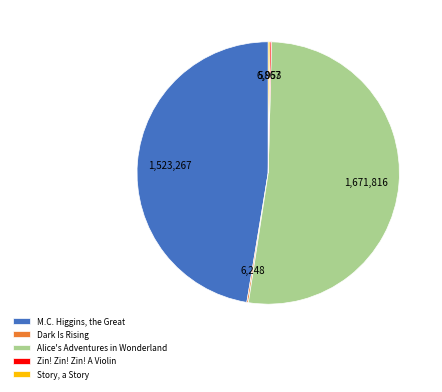

Is M.C. Higgins, the Great the majority of the pie?

No